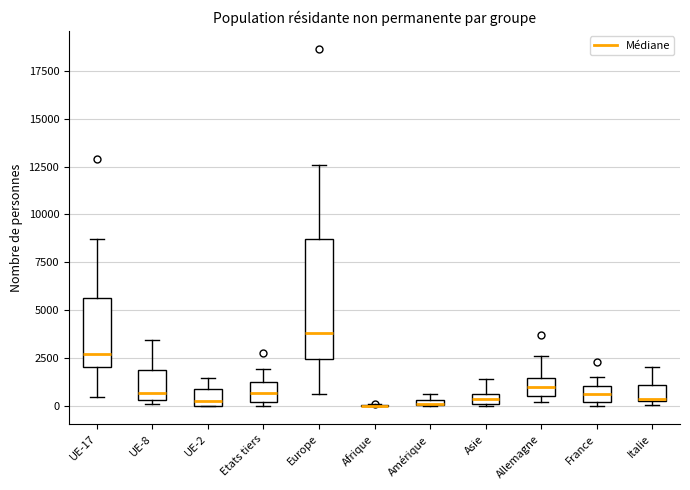

Where is the upper edge of the box for UE-8 on the y-axis? The values are not printed on the chart, so give them approximately, as read against the axis.

2000